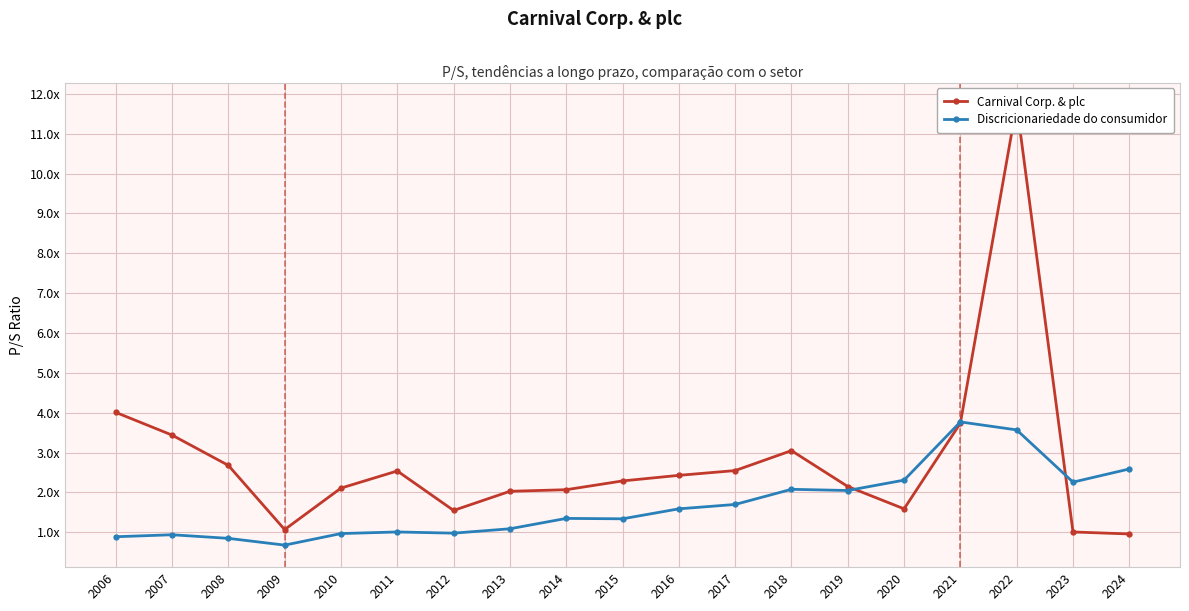

What is the smallest value displayed?

0.7